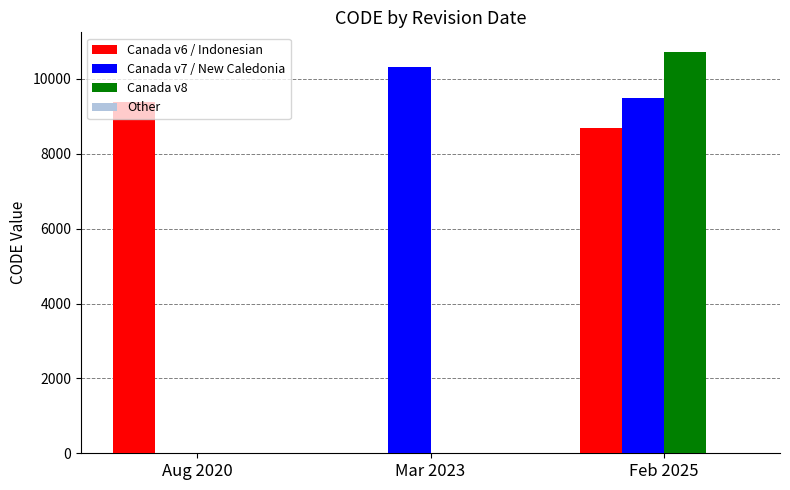

The value of Canada v8 at Aug 2020 is 0. True or false?

True